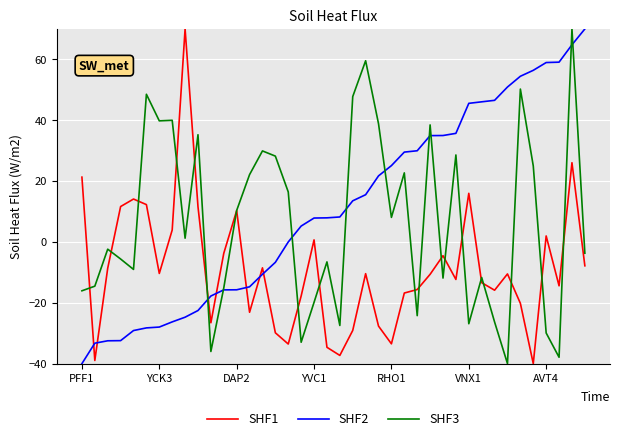

What is the sum of all SHF1 values?

-356.2